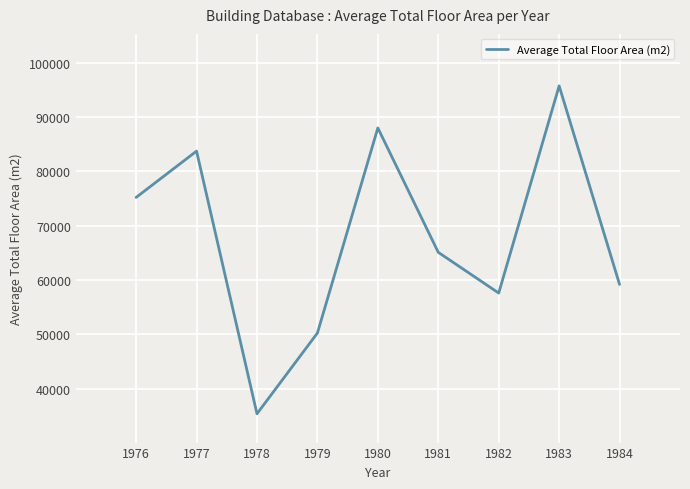

True or false: there are more than 2 points higher than both neighbors.

True